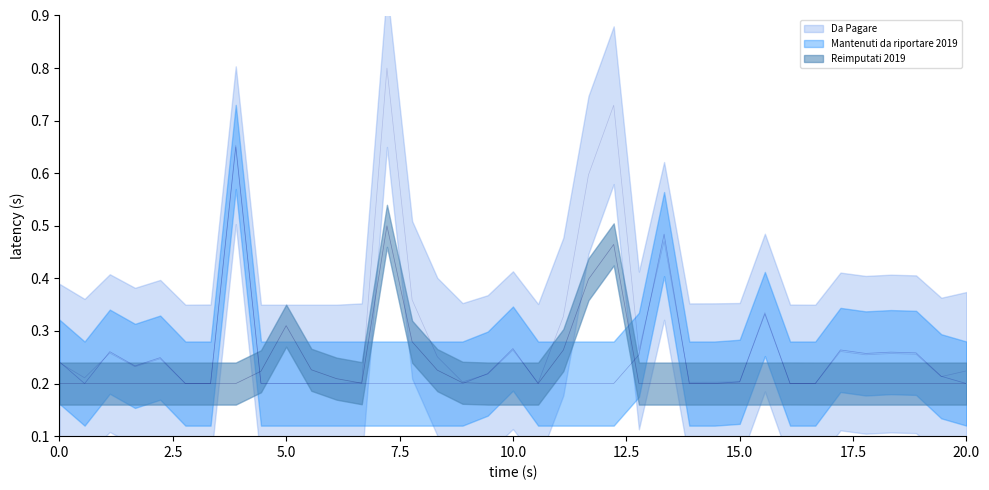

Is it true that Reimputati 2019 equals 0.1 at 1007?

False